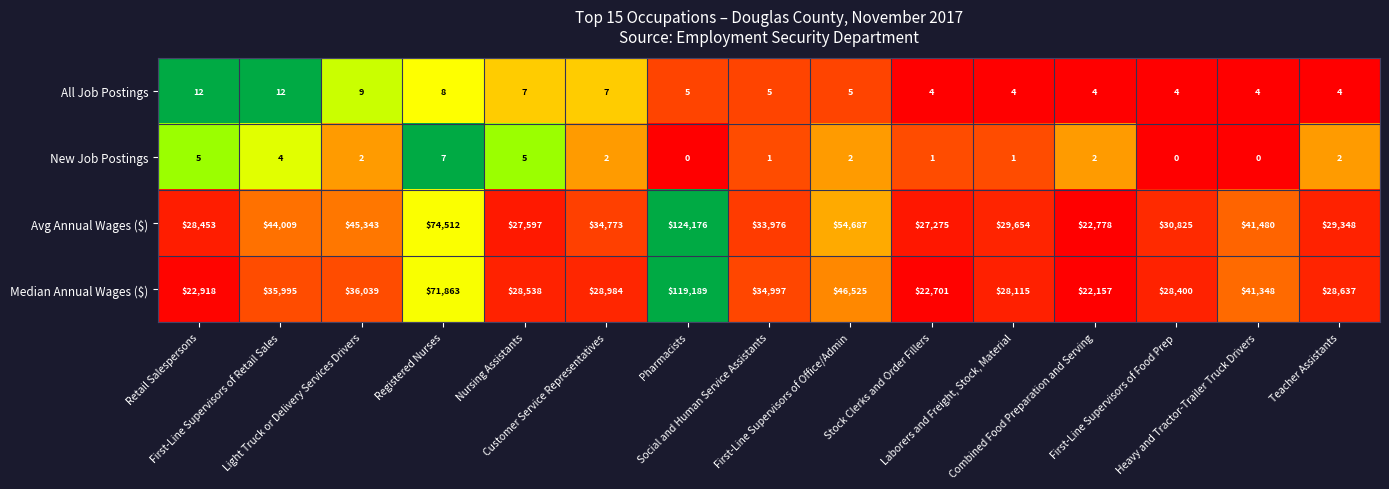

What is the maximum value shown in the chart?

124176